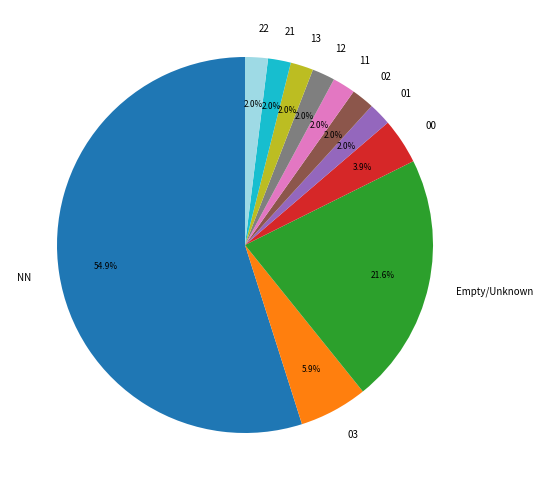

Is there a majority slice in this chart?

Yes